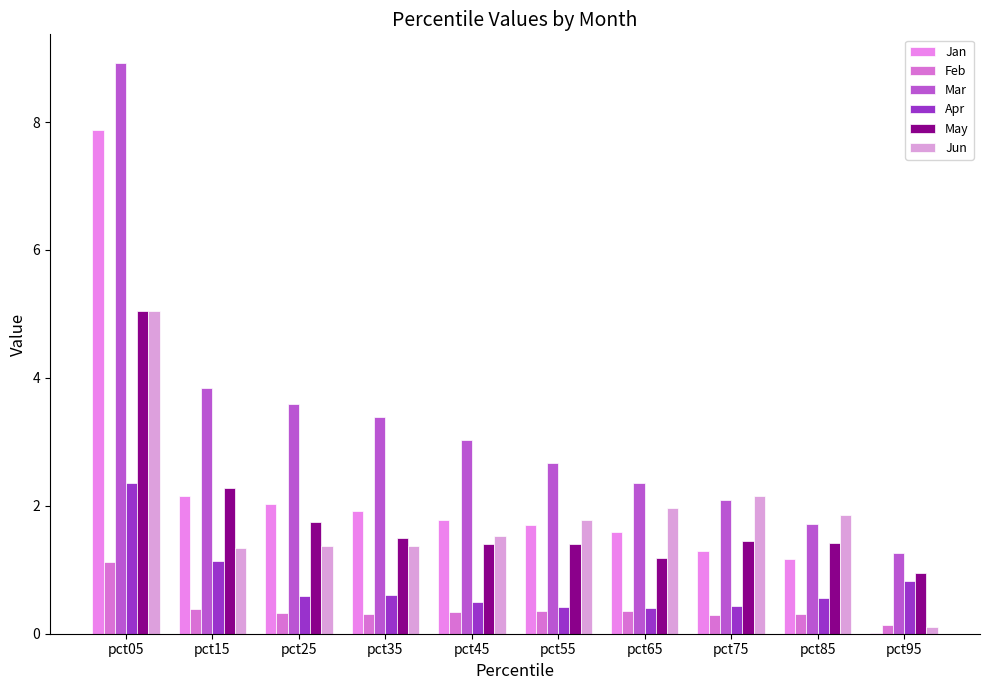

What is the sum of all Jun values?

18.5